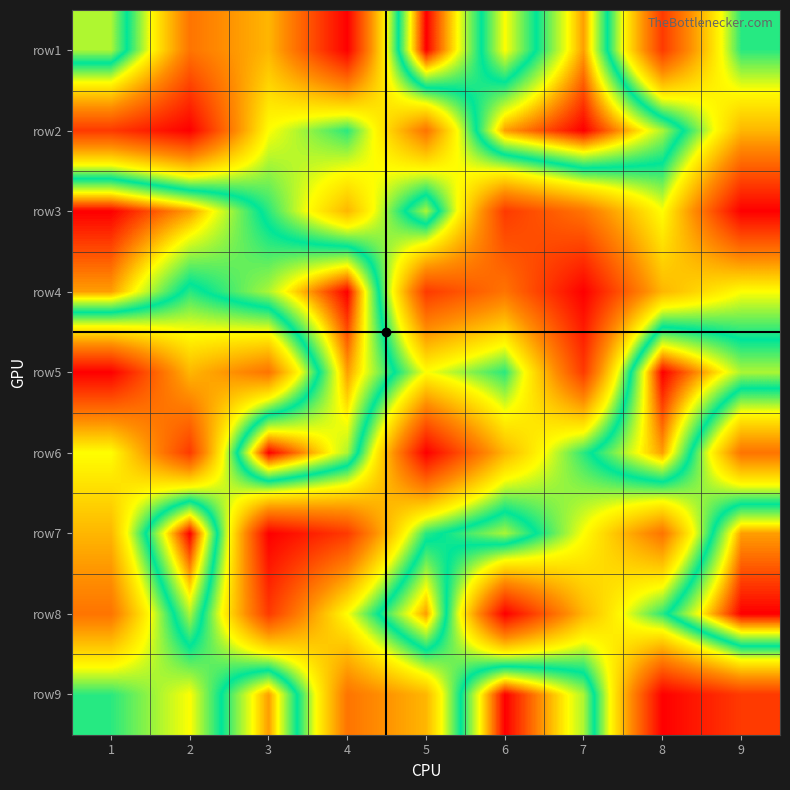

Reading right to left, what are all the values shown in this chart?

row1: 9=6	8=2	7=8	6=5	5=9	4=1	3=4	2=3	1=7
row2: 9=4	8=7	7=9	6=8	5=3	4=6	3=5	2=1	1=2
row3: 9=1	8=5	7=3	6=2	5=7	4=4	3=6	2=8	1=9
row4: 9=5	8=4	7=1	6=3	5=2	4=9	3=7	2=6	1=8
row5: 9=7	8=9	7=2	6=6	5=5	4=8	3=3	2=4	1=1
row6: 9=3	8=8	7=6	6=4	5=1	4=7	3=9	2=2	1=5
row7: 9=8	8=3	7=5	6=7	5=6	4=2	3=1	2=9	1=4
row8: 9=9	8=6	7=4	6=1	5=8	4=5	3=2	2=7	1=3
row9: 9=2	8=1	7=7	6=9	5=4	4=3	3=8	2=5	1=6